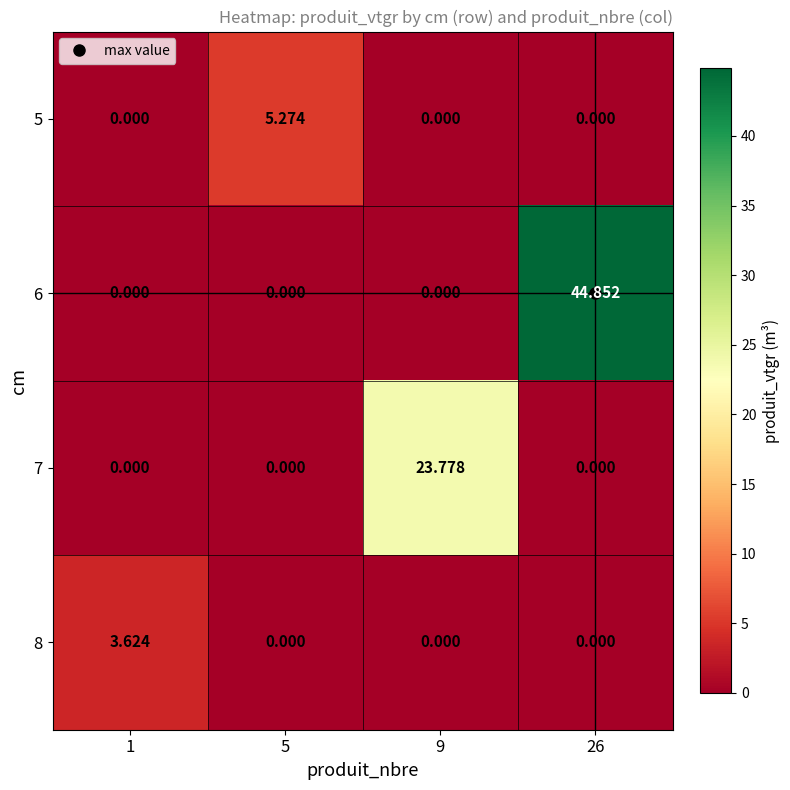

Reading left to right, extract all data points from this chart.

5: 1=0.0	5=5.3	9=0.0	26=0.0
6: 1=0.0	5=0.0	9=0.0	26=44.9
7: 1=0.0	5=0.0	9=23.8	26=0.0
8: 1=3.6	5=0.0	9=0.0	26=0.0